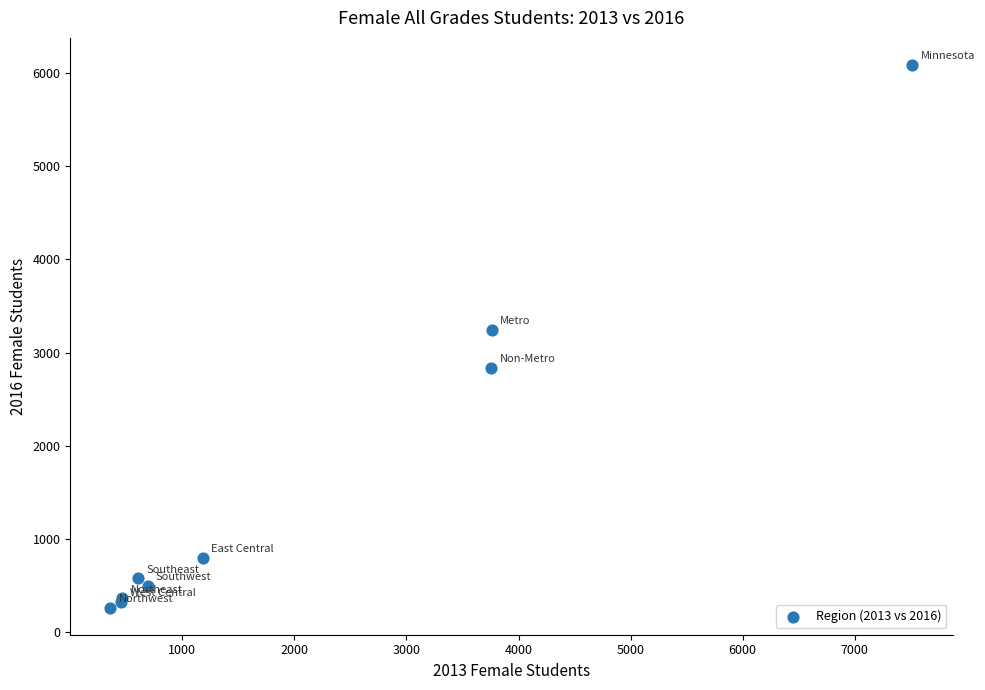

What Y value in the scatter plot is closest to 3174?

3244